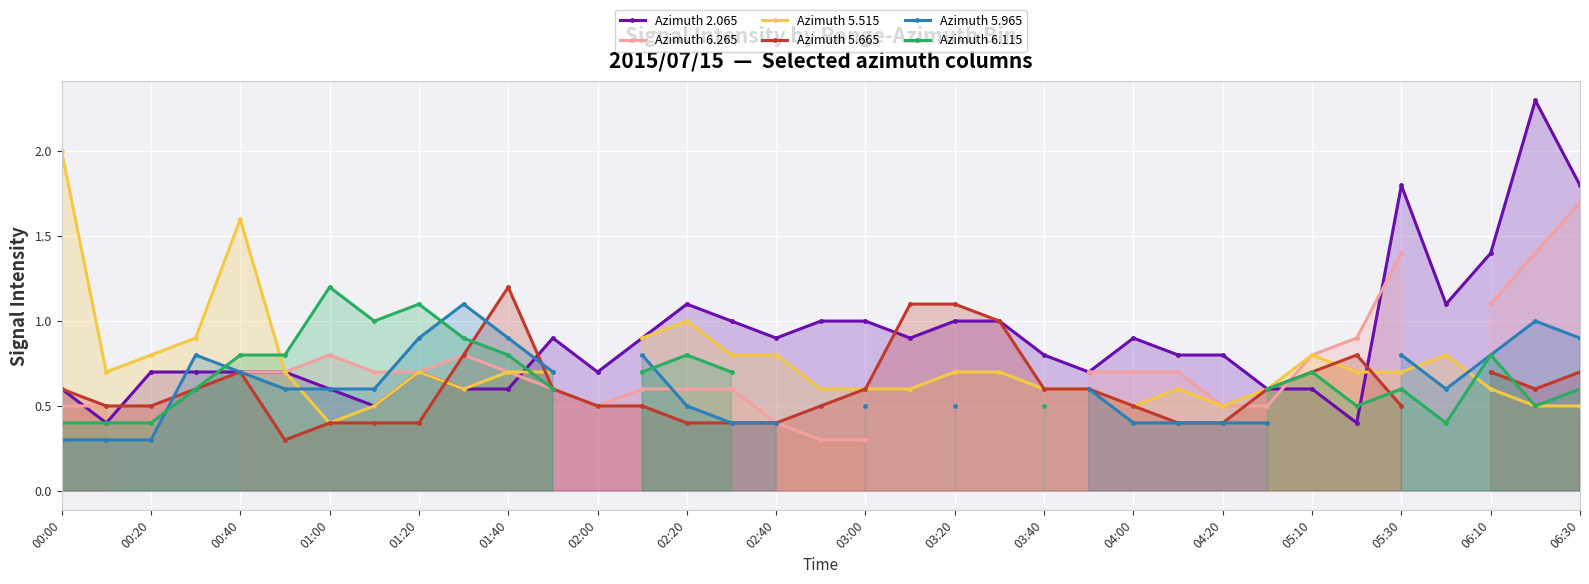

True or false: Azimuth 2.065 has a value of 0.6 at 00:00.

True